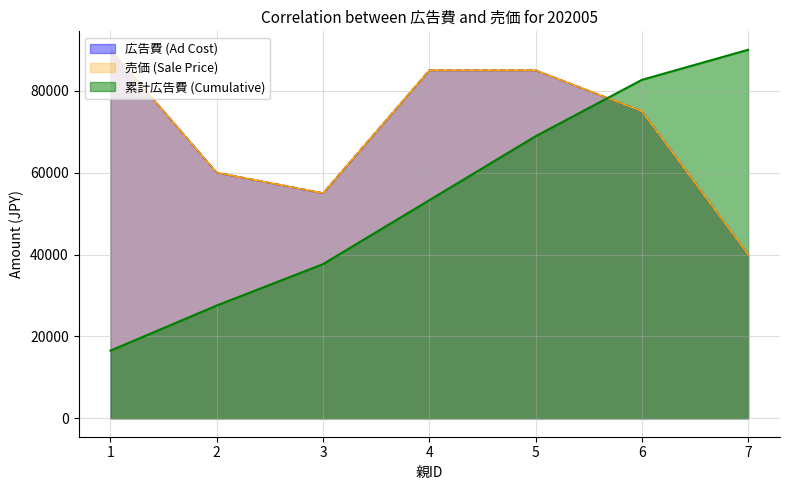

What is the maximum value shown in the chart?

90000.0